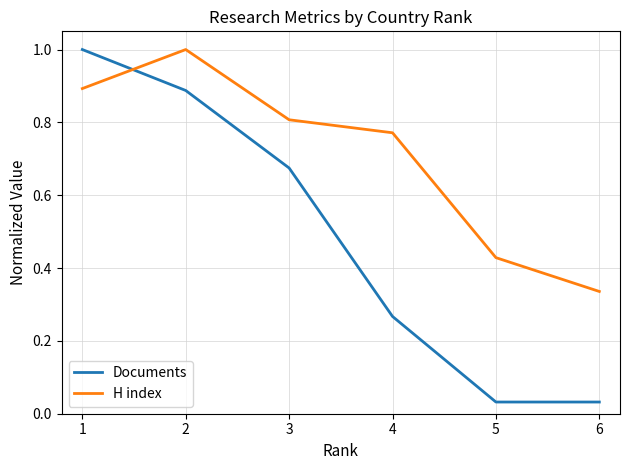

Is this an area chart (filled region under the line)?

No